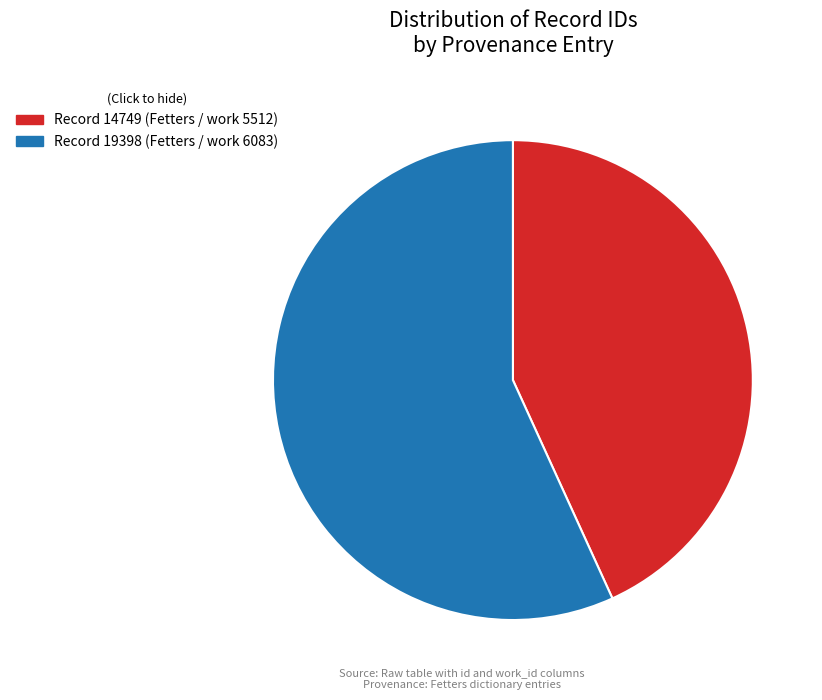

Which slice is the largest?

Record 19398 (Fetters / work 6083)